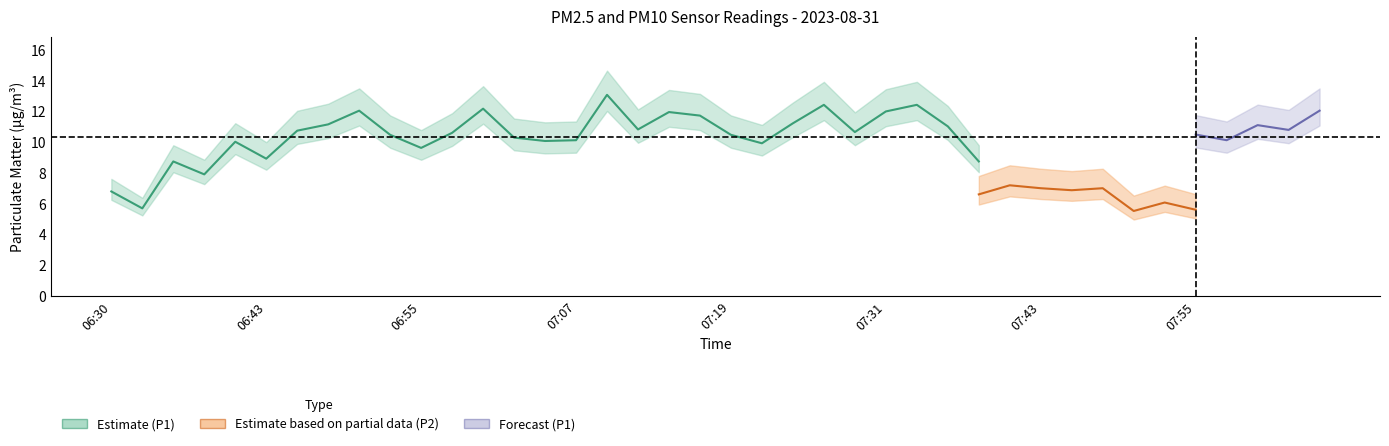

The value of P2 at 07:14 is 4.7. True or false?

False